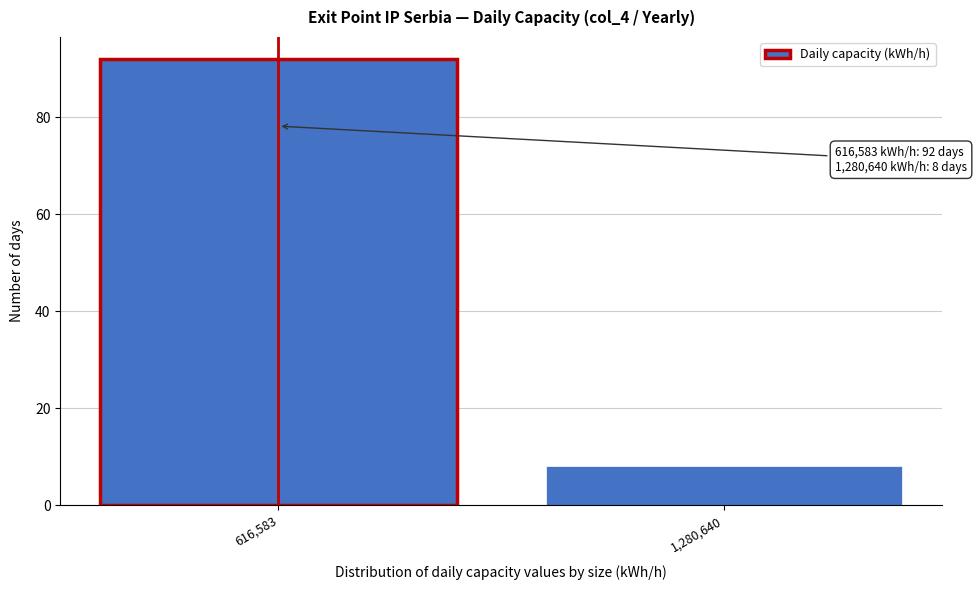

Reading right to left, list all the values displayed in this chart.

1,280,640=8	616,583=92